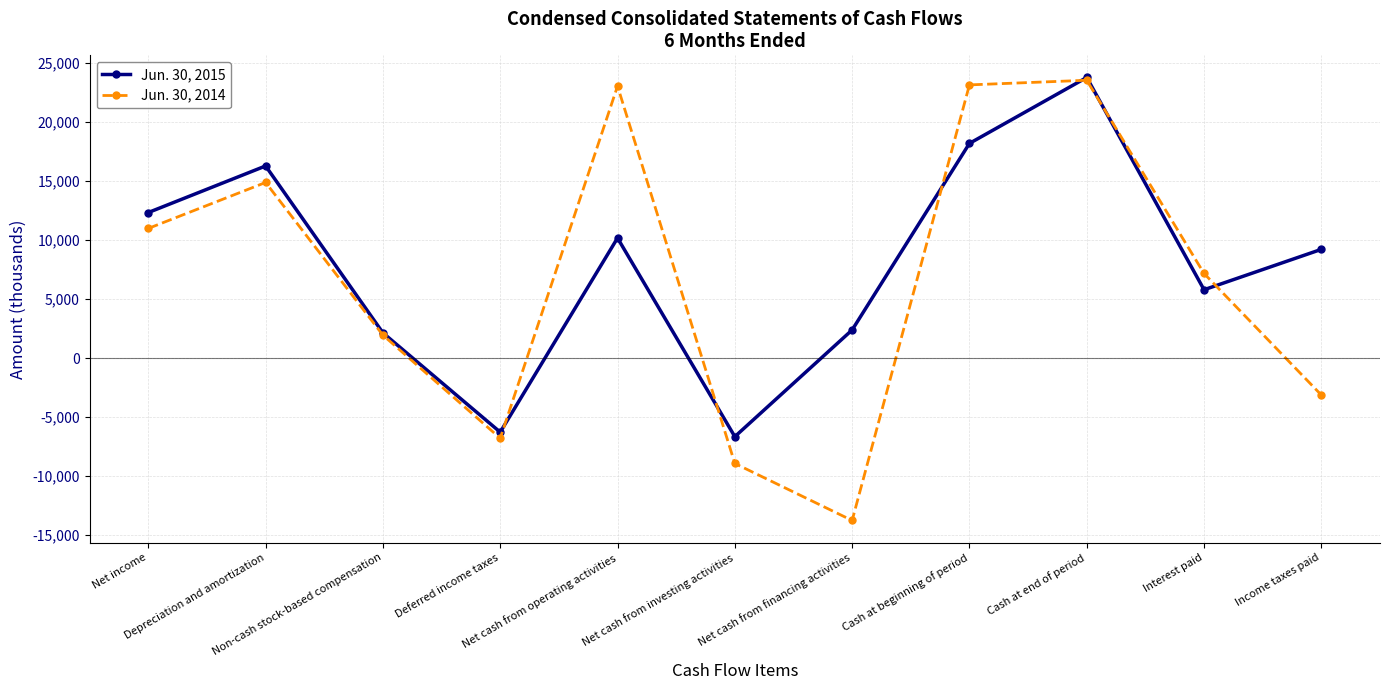

What is the maximum value for Jun. 30, 2014?

23551